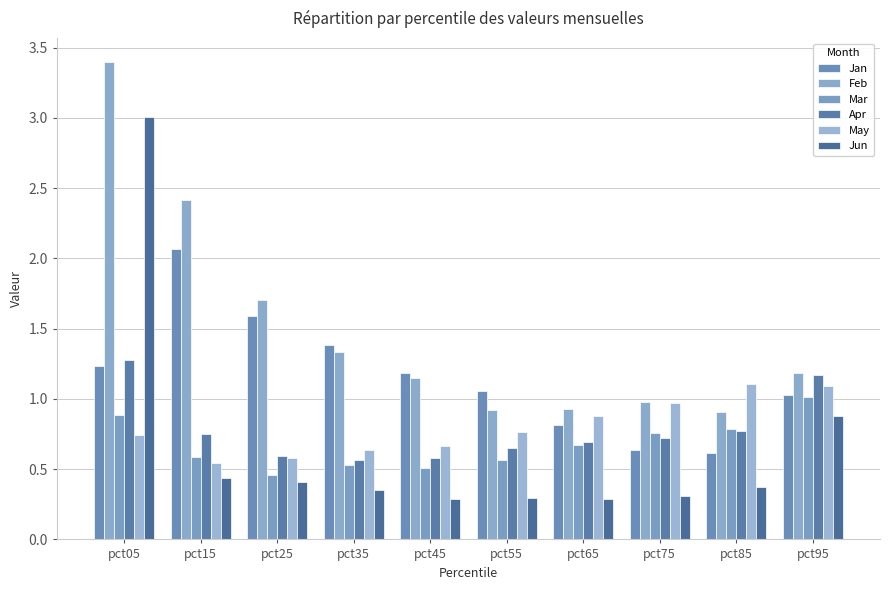

What is the difference between the second highest and second lowest values in the Jan series?

0.9